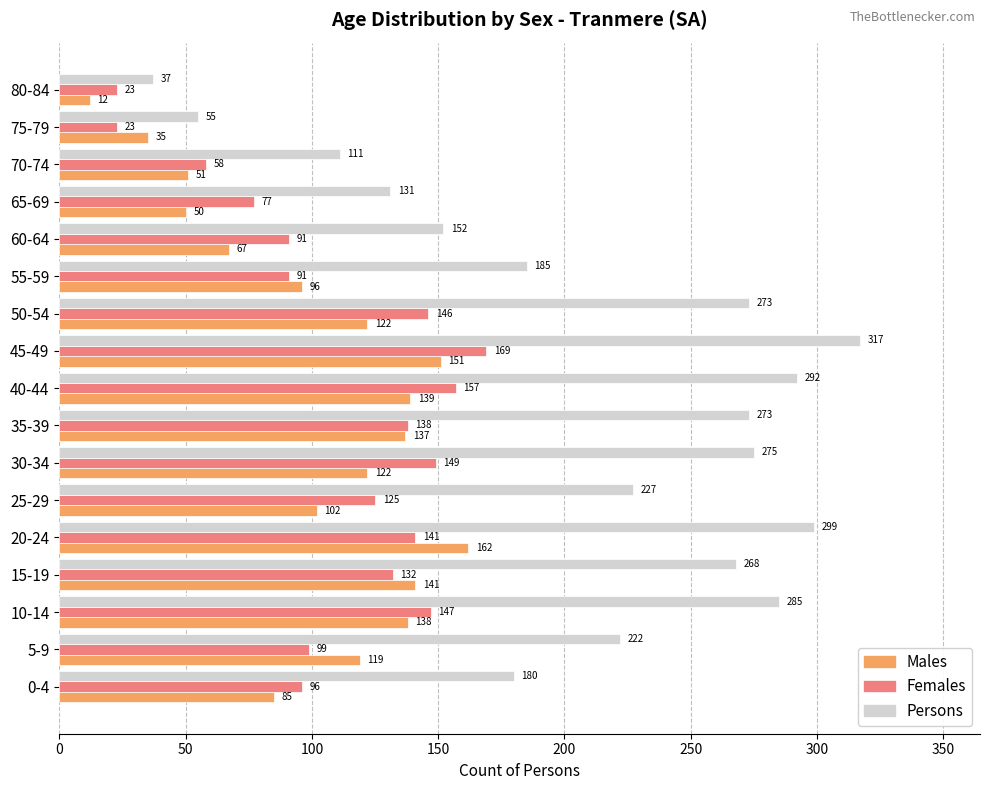

Which series has the widest spread of values?

Persons